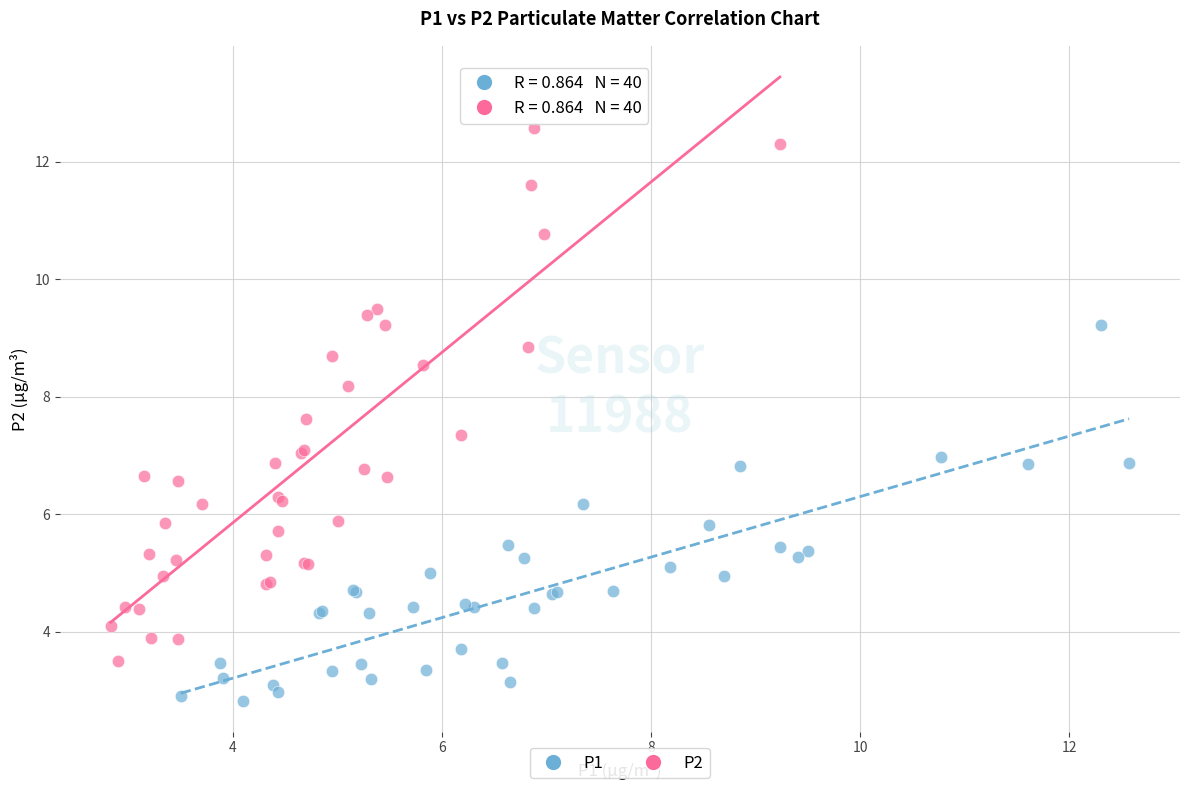

Which series reaches the maximum Y coordinate?

P2